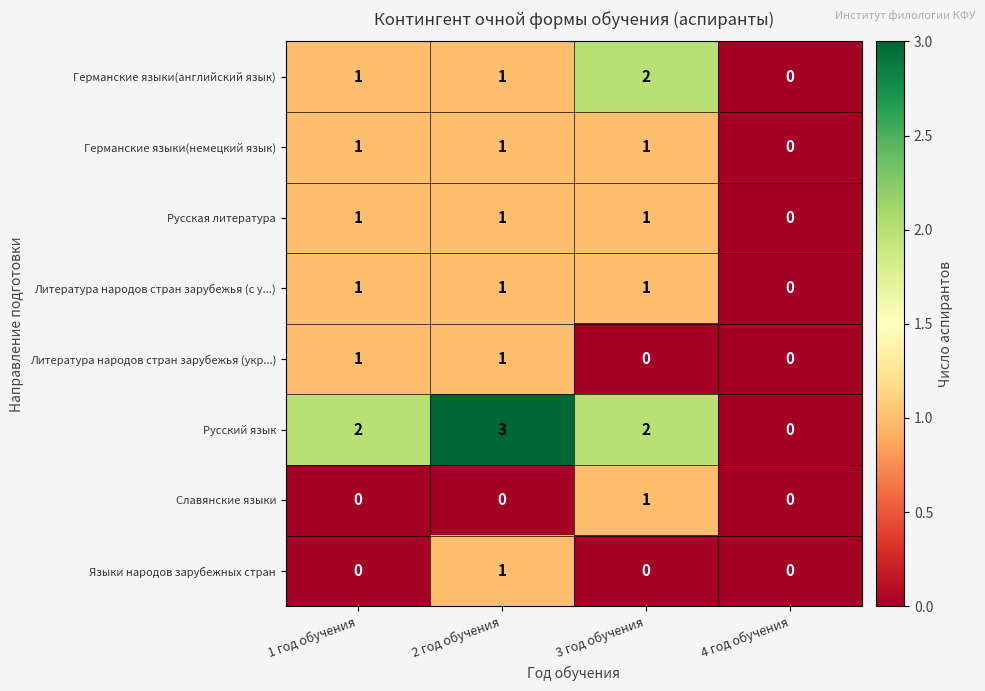

Where is Литература народов стран зарубежья (с у...) nearest to the value 0?

4 год обучения